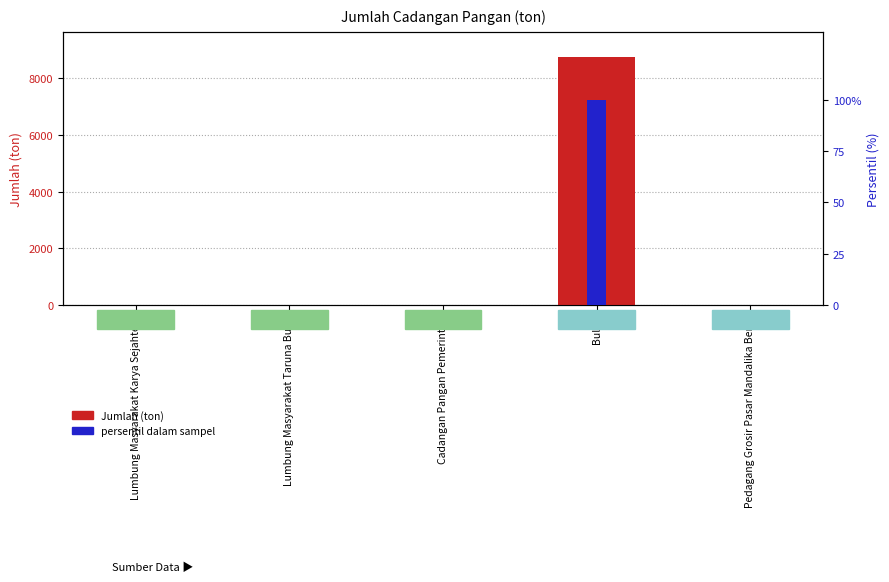

List the labels in order of Jumlah (ton) value, smallest first.

Lumbung Masyarakat Karya Sejahtera, Lumbung Masyarakat Taruna Bumi, Cadangan Pangan Pemerintah, Pedagang Grosir Pasar Mandalika Beras, Bulog